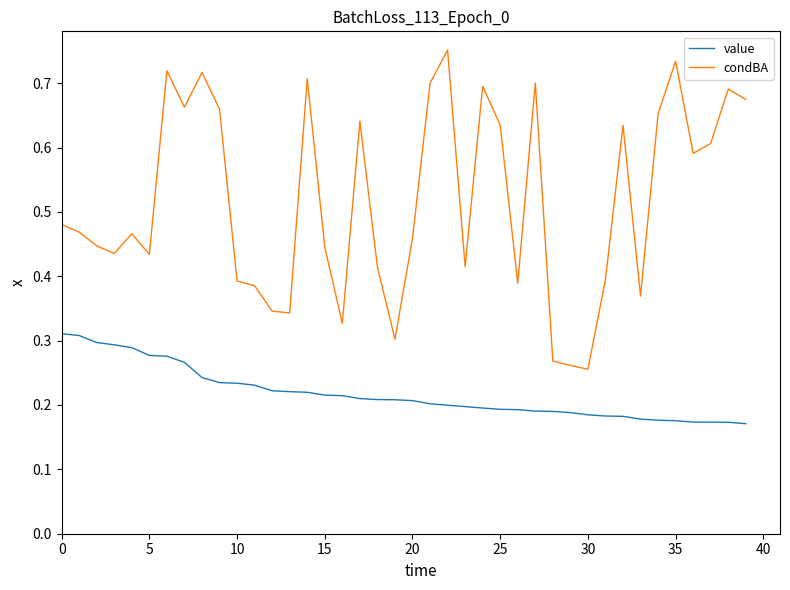

True or false: value and condBA cross at least once.

False